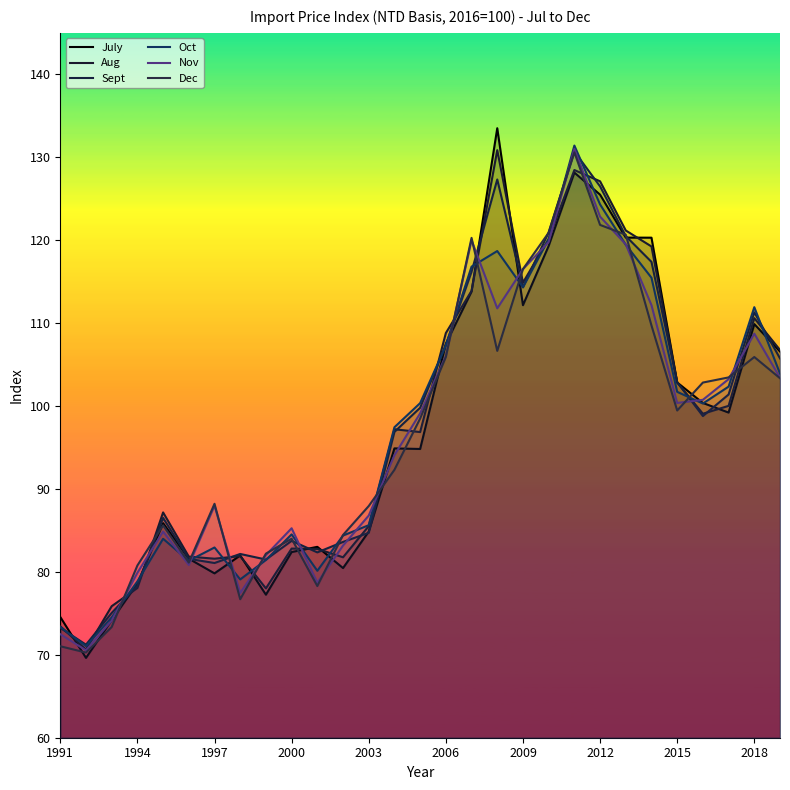

What is the difference between the second highest and minimum values in the Aug series?

57.8